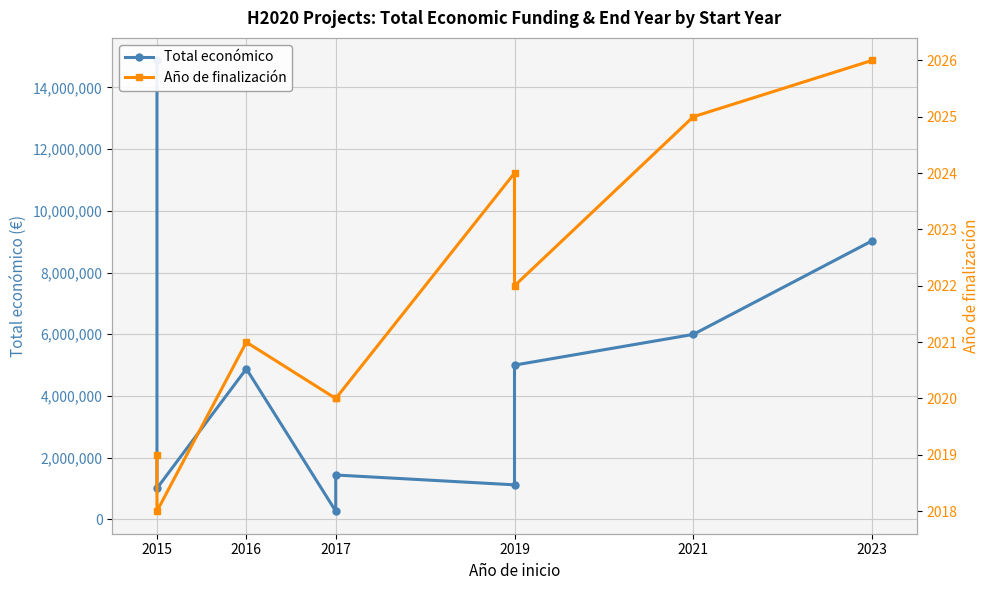

How many data points in Total económico are less than 4878860?

4